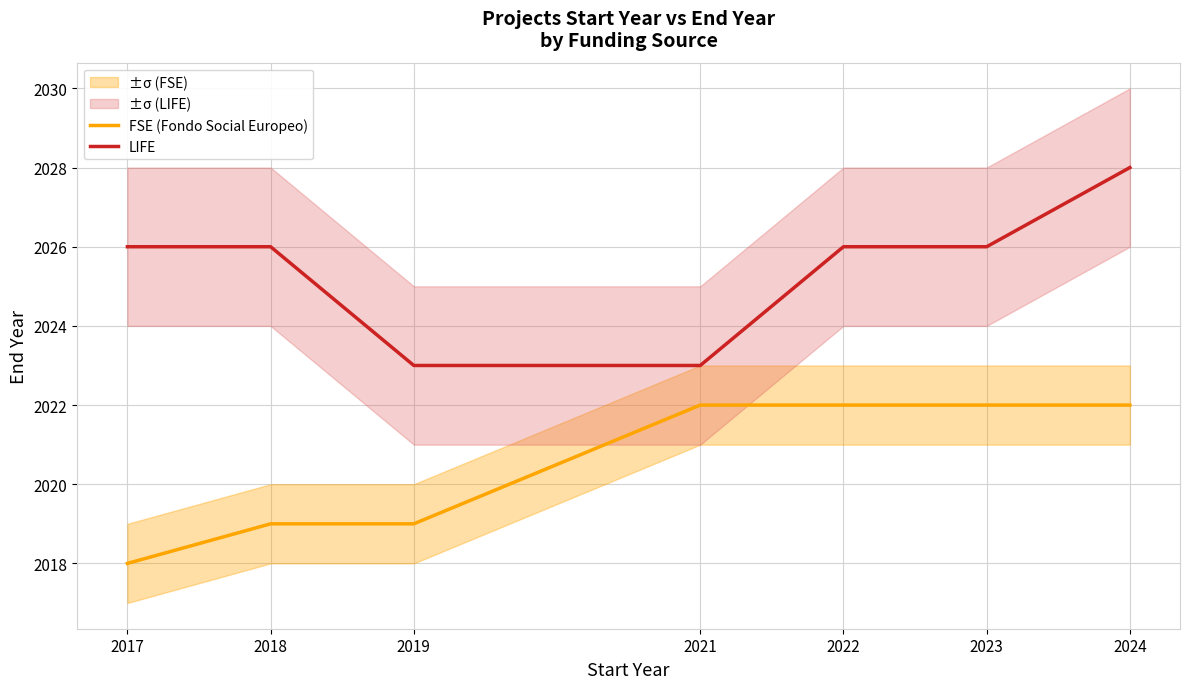

Which series has the largest range (max minus min)?

LIFE